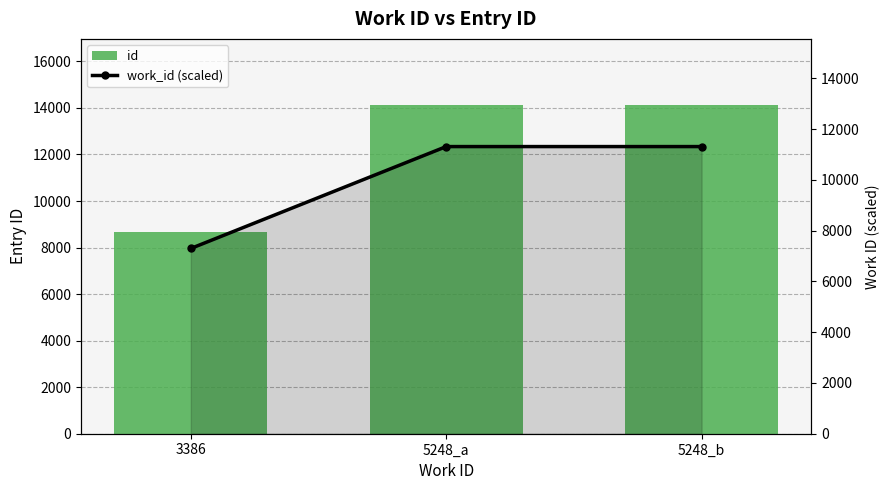

At how many categories does at least one series exceed 11791?

2